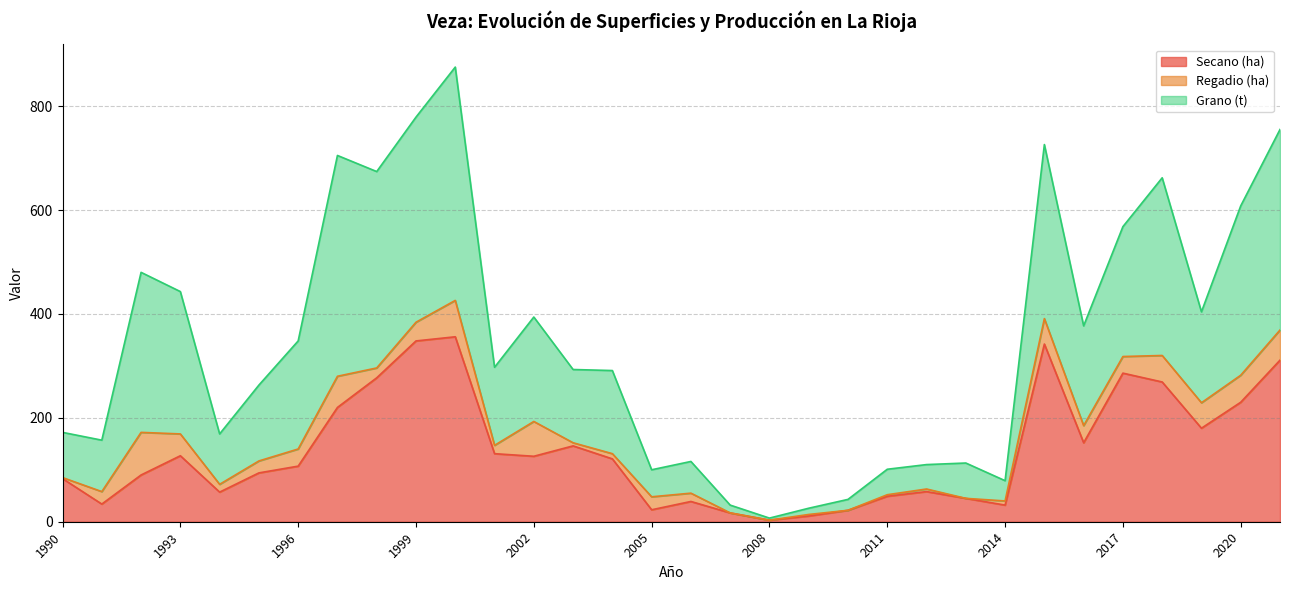

Is it true that Grano (t) equals 1247.6 at 1997?

False